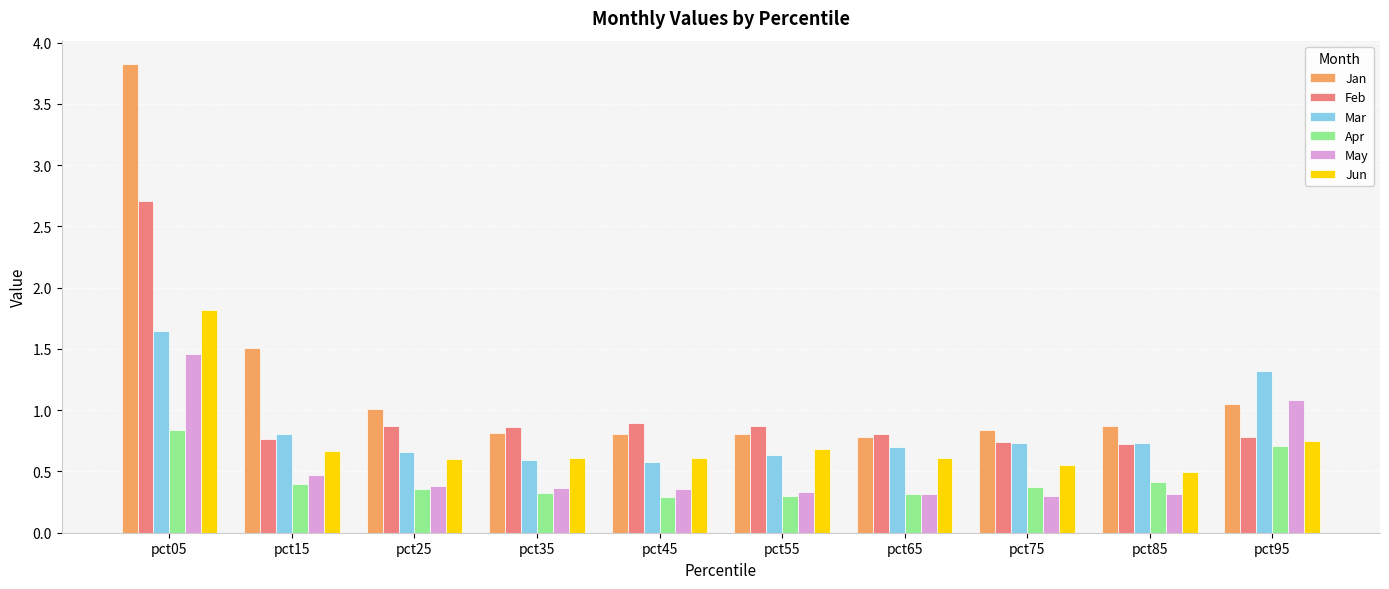

Which series has the largest total across all categories?

Jan